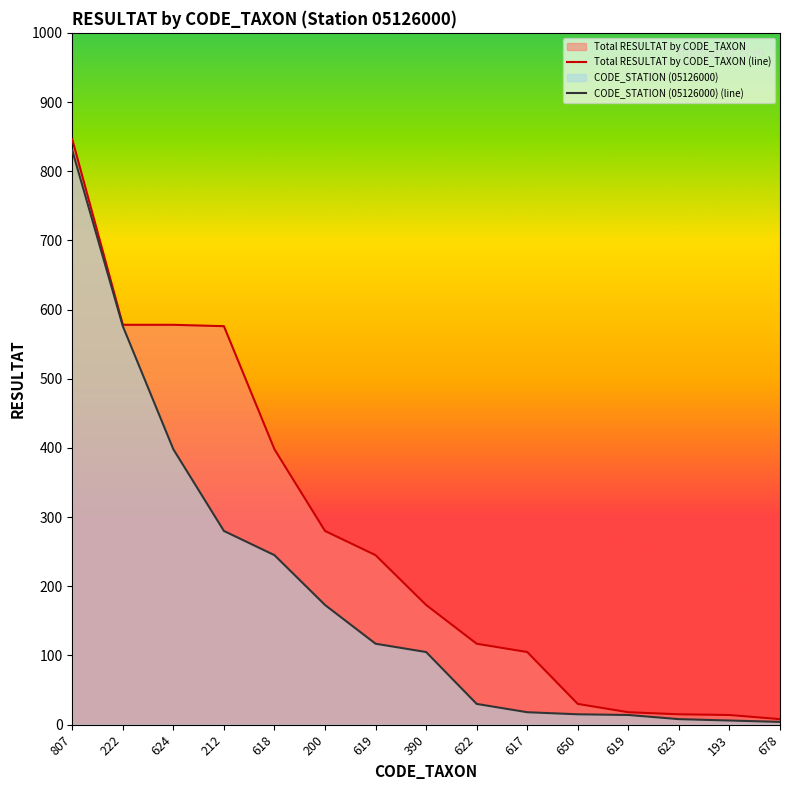

True or false: CODE_STATION (05126000) has more than 1 points higher than both neighbors.

False